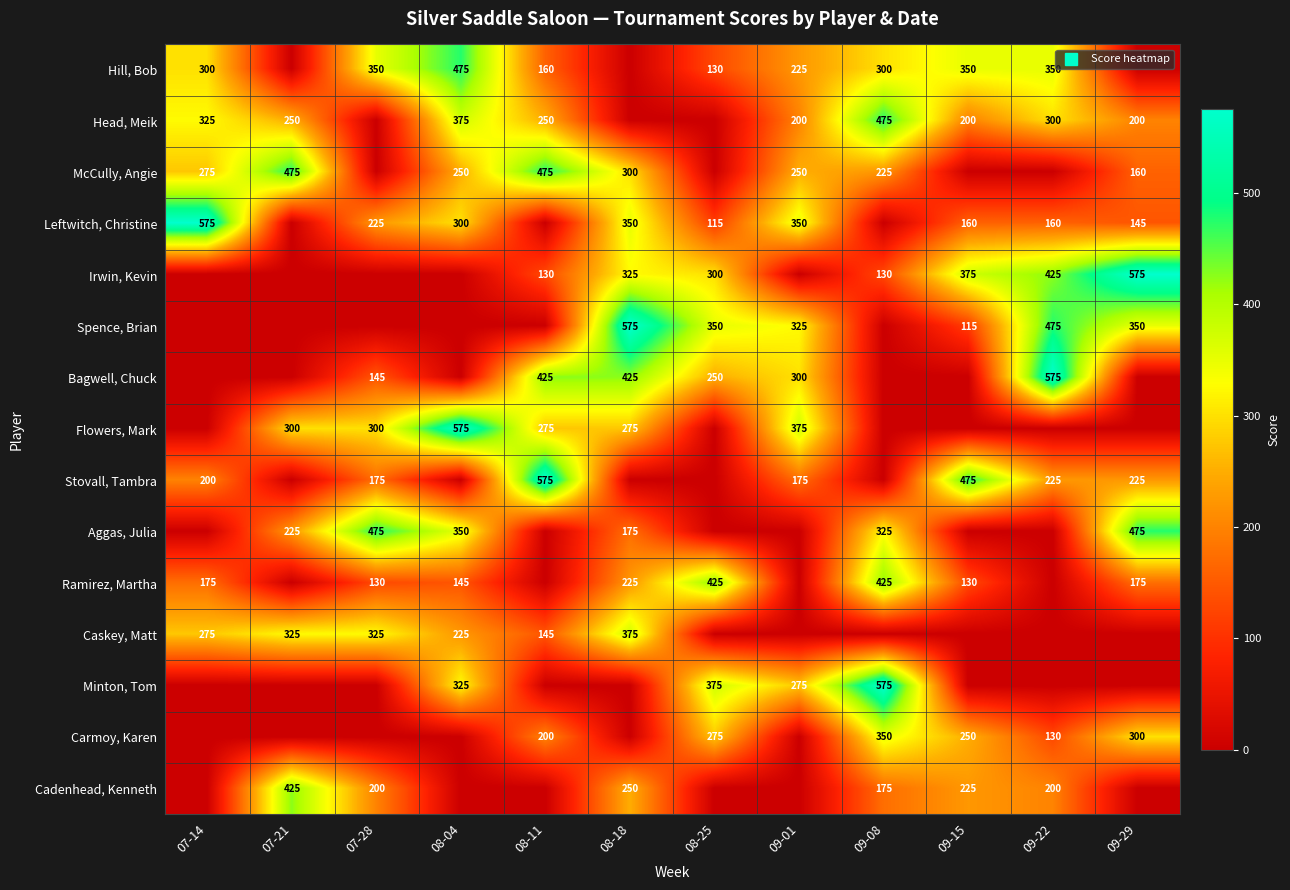

Which category has the lowest value in the Hill, Bob series?

07-21